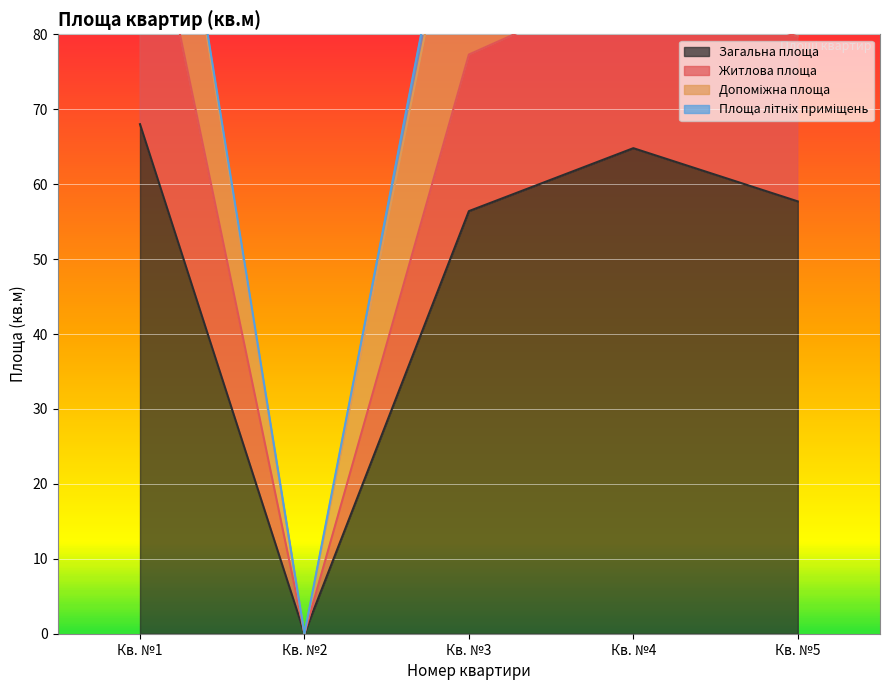

Read the Житлова площа value at Кв. №5.

22.0